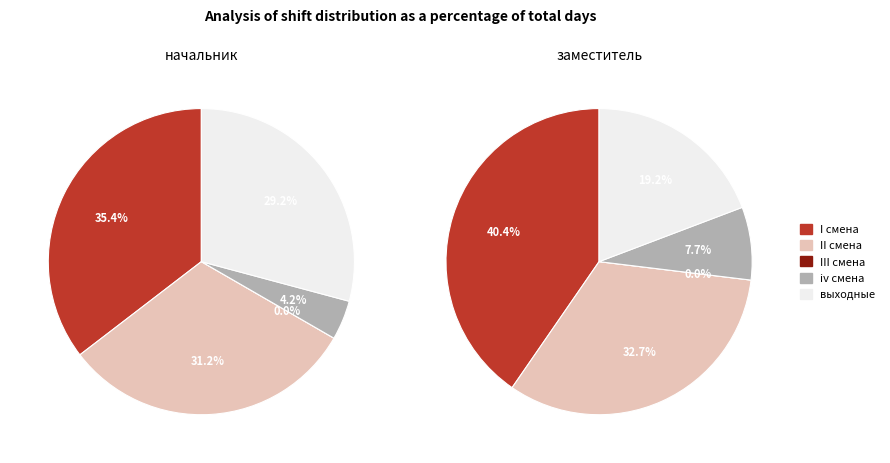

Is it true that III смена is 0% of the pie?

True